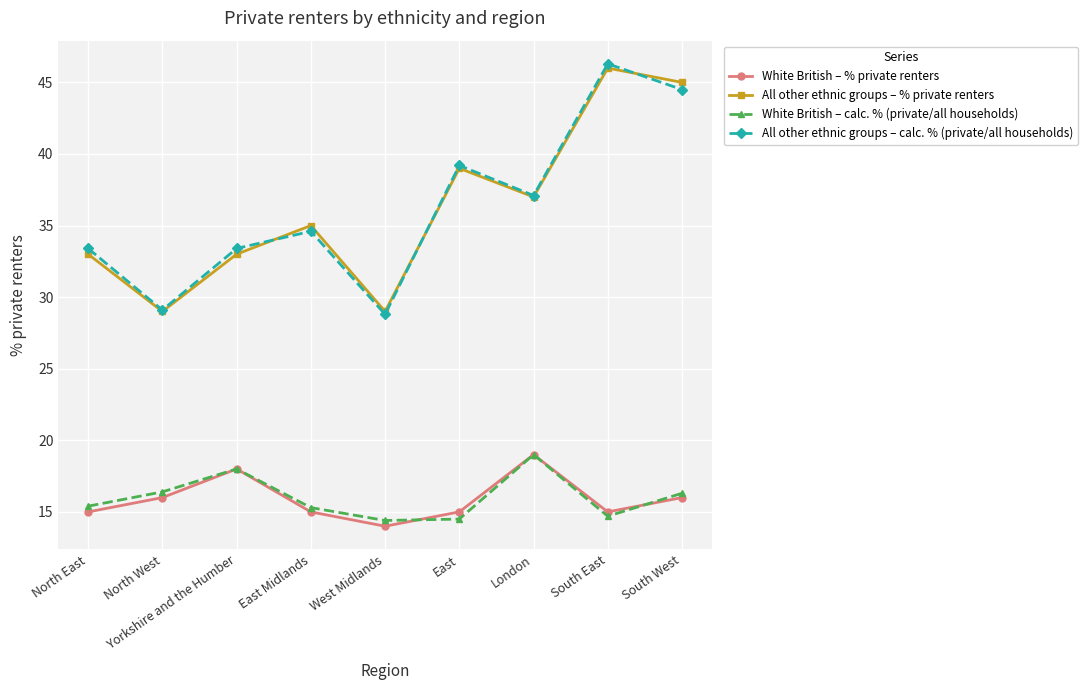

How many lines are shown in the chart?

4